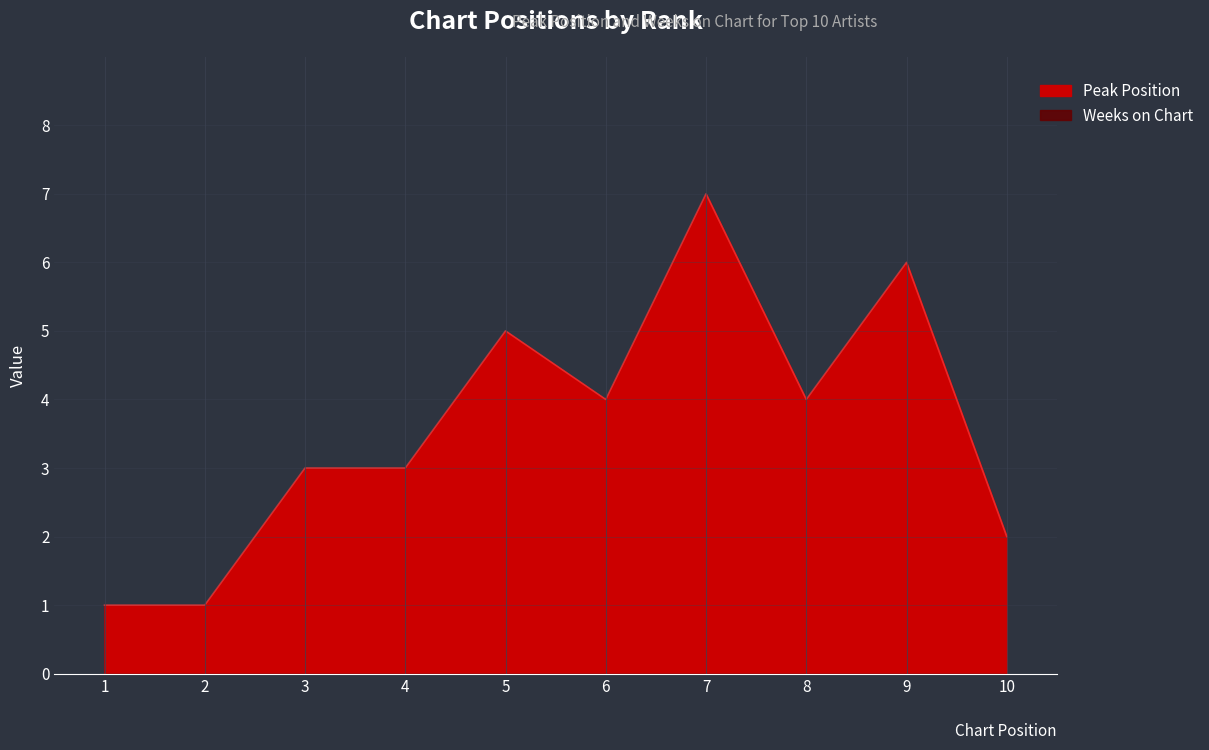

Rank the categories by value from highest to lowest.

7, 9, 5, 6, 8, 3, 4, 10, 1, 2